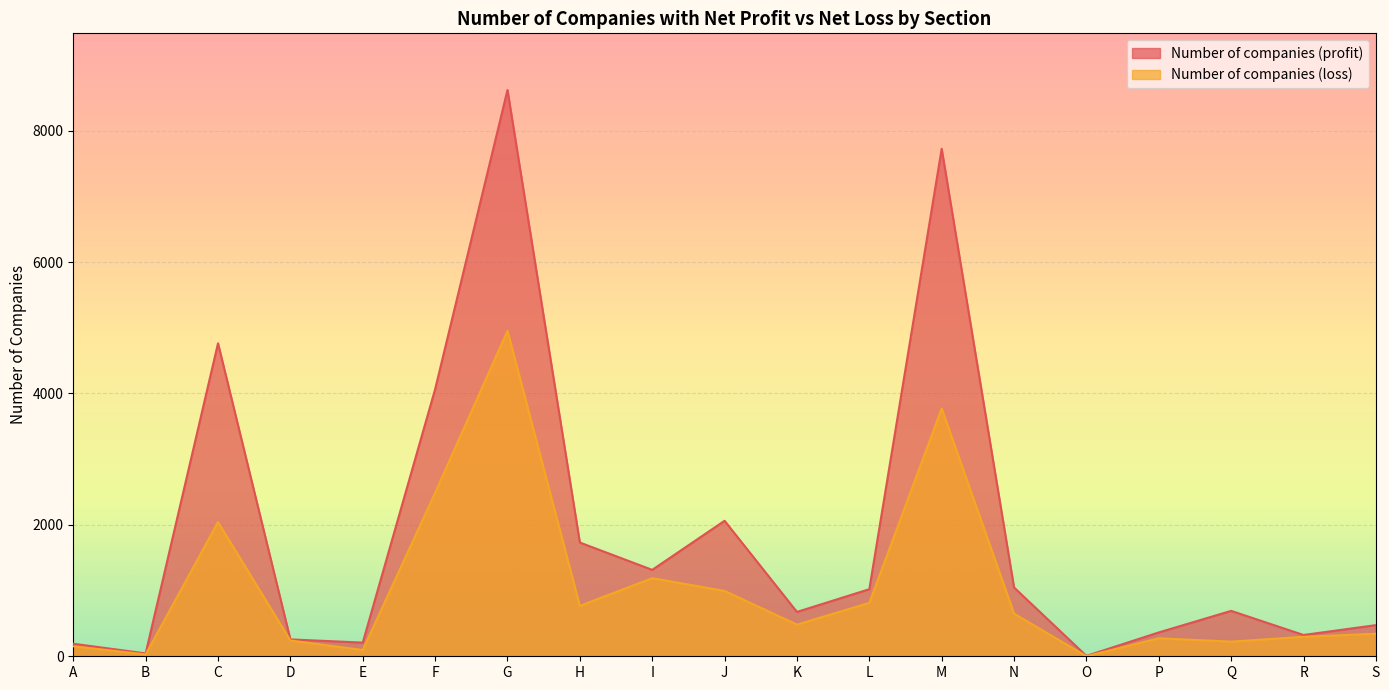

What are all the series names shown in the legend?

Number of companies (profit), Number of companies (loss)